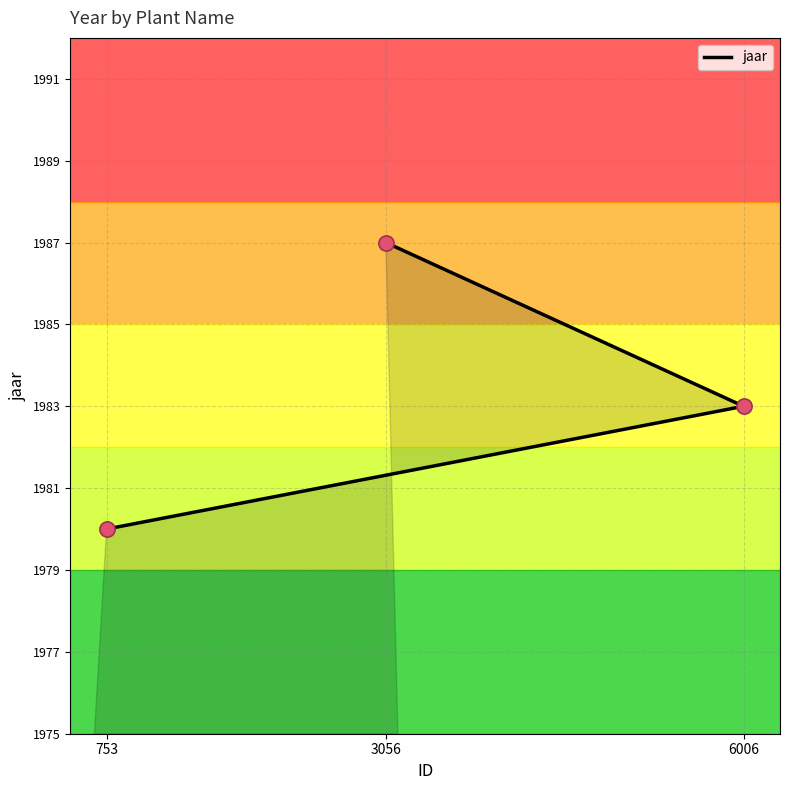

What is the change in value from 6006 to 3056?

+4